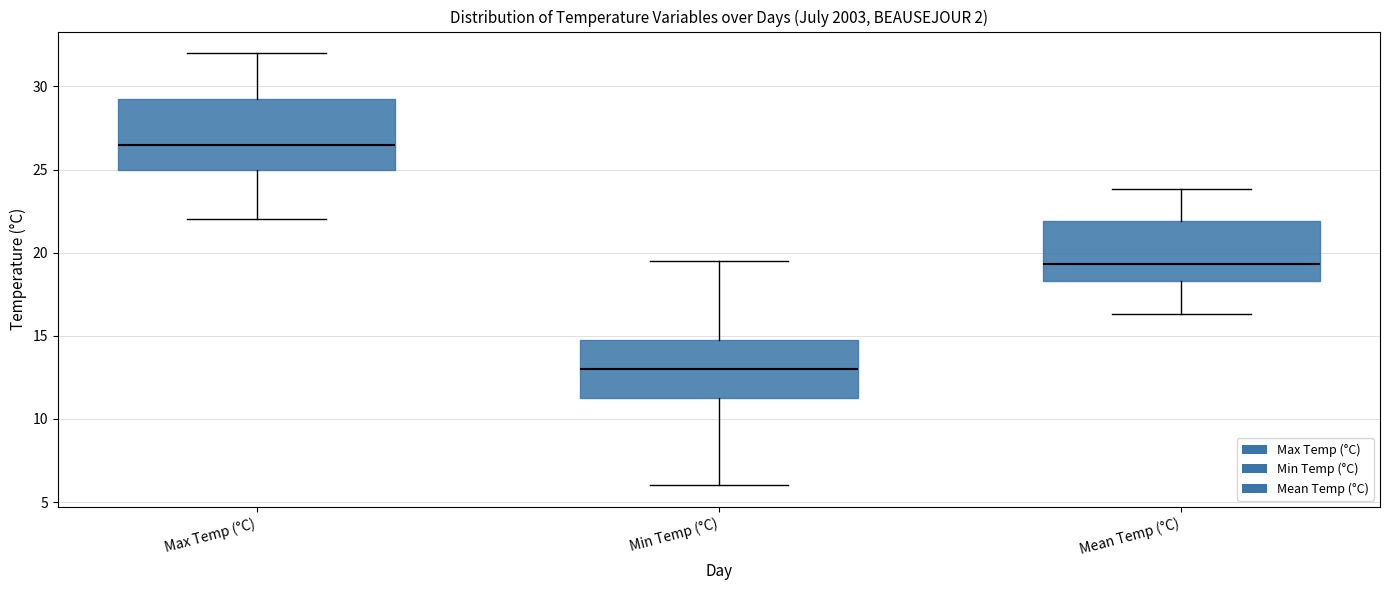

Reading left to right, transcribe this box plot: for each box, give where its median line is, the range the box spans, and where its two whiskers end, as read against the y-axis. The values are not printed on the chart, so give them approximately, as read against the axis.

Max Temp (°C): median 26.5, box 25.0 to 29.5, whiskers 22.0 to 32.0
Min Temp (°C): median 13.0, box 11.5 to 15.0, whiskers 6.0 to 19.5
Mean Temp (°C): median 19.5, box 18.5 to 22.0, whiskers 16.5 to 24.0